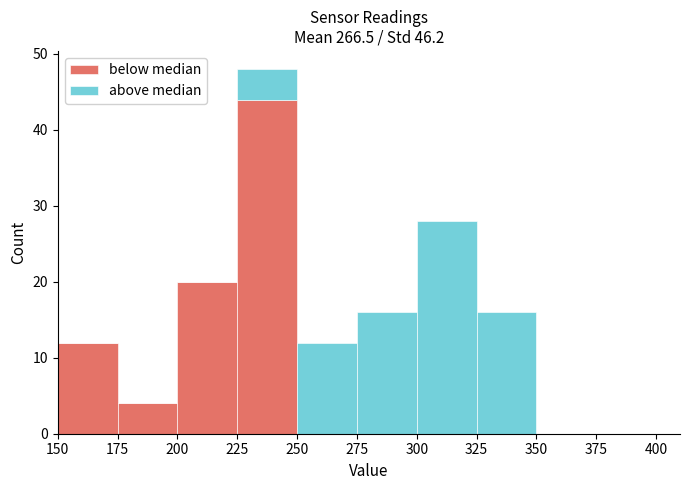

Which range on the x-axis has the tallest stacked bar (by total height)?

225 to 250